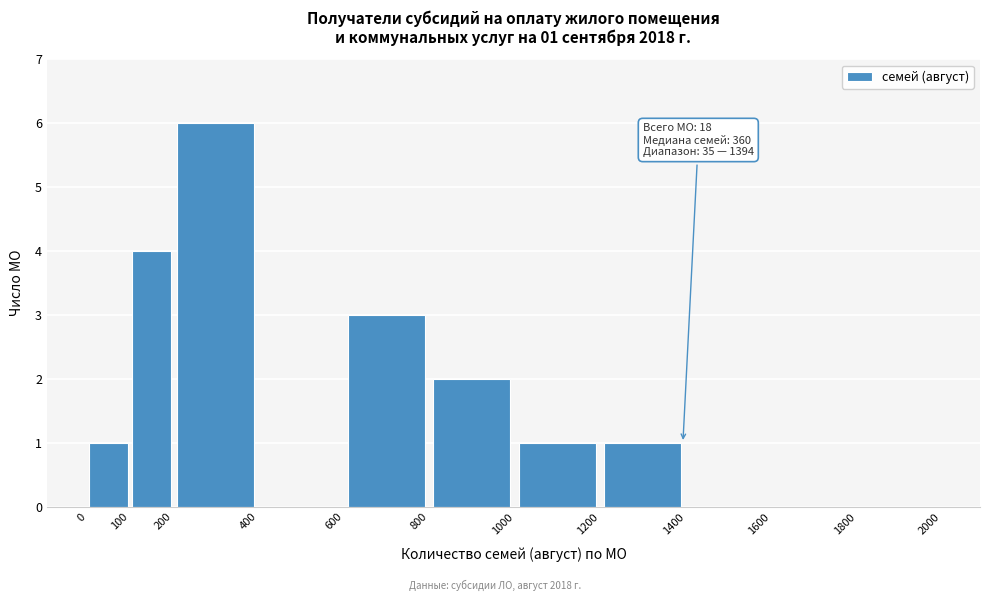

Over which range of the x-axis is the bar tallest?

200 to 400